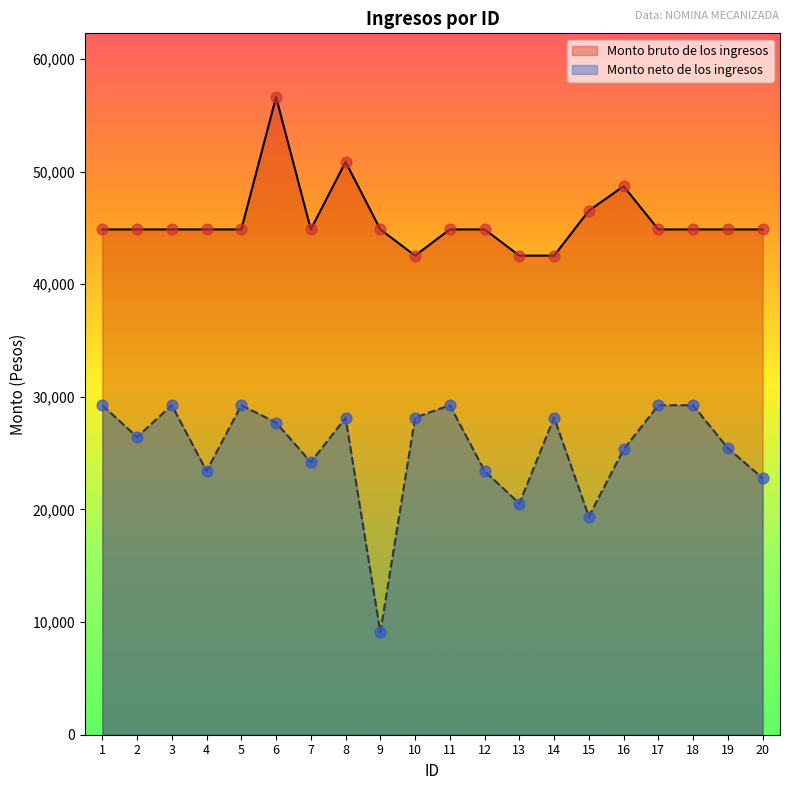

Which series contains the lowest Y value?

Monto neto de los ingresos